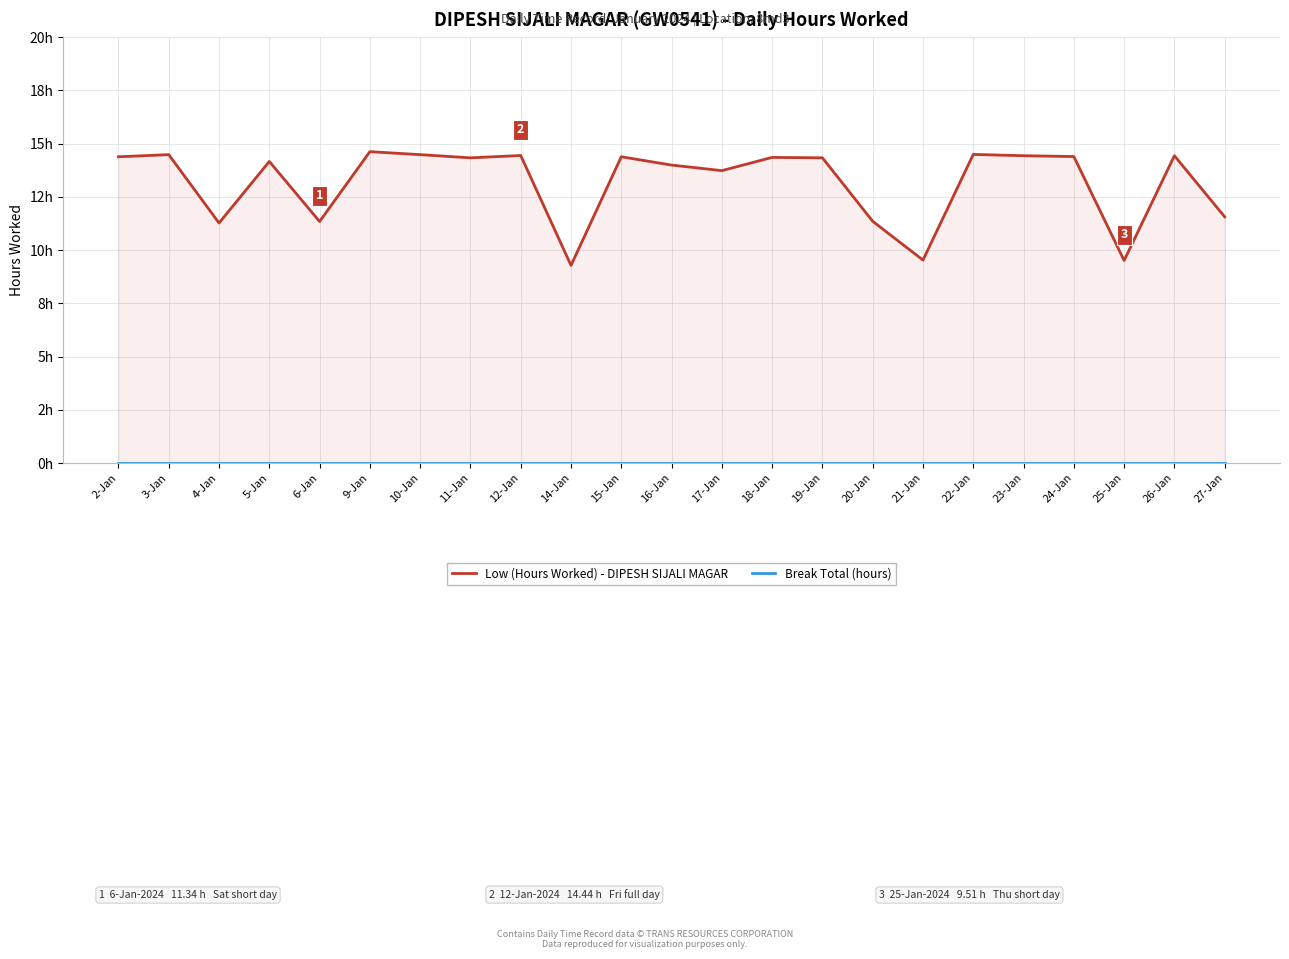

What is the label of the 22nd point from the left?

26-Jan